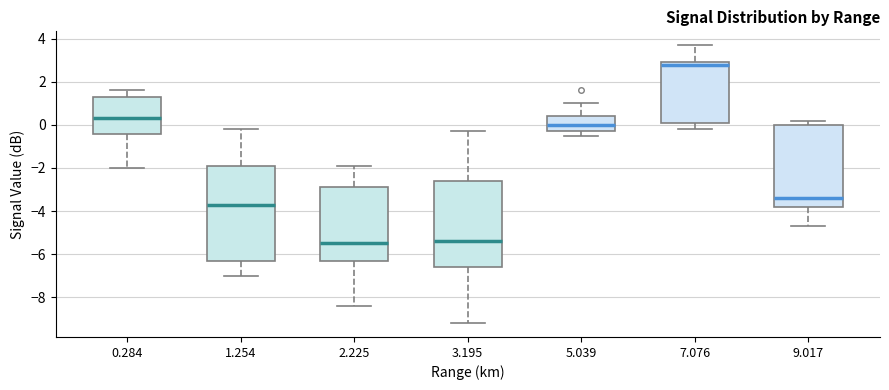

Reading left to right, transcribe this box plot: for each box, give where its median line is, the range the box spans, and where its two whiskers end, as read against the y-axis. The values are not printed on the chart, so give them approximately, as read against the axis.

0.284: median 0.4, box -0.4 to 1.4, whiskers -2.0 to 1.6
1.254: median -3.6, box -6.2 to -1.8, whiskers -7.0 to -0.2
2.225: median -5.4, box -6.2 to -2.8, whiskers -8.4 to -1.8
3.195: median -5.4, box -6.6 to -2.6, whiskers -9.2 to -0.2
5.039: median 0.0, box -0.2 to 0.4, whiskers -0.4 to 1.0
7.076: median 2.8, box 0.2 to 3.0, whiskers -0.2 to 3.8
9.017: median -3.4, box -3.8 to 0.0, whiskers -4.6 to 0.2